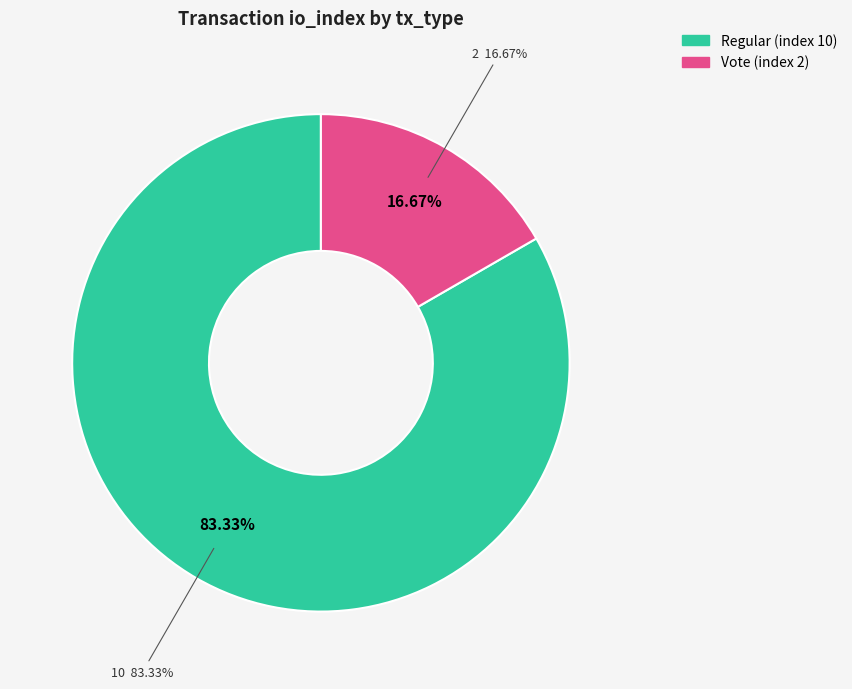

What is the total percentage of Regular (index 10) and Vote (index 2)?

100.0%